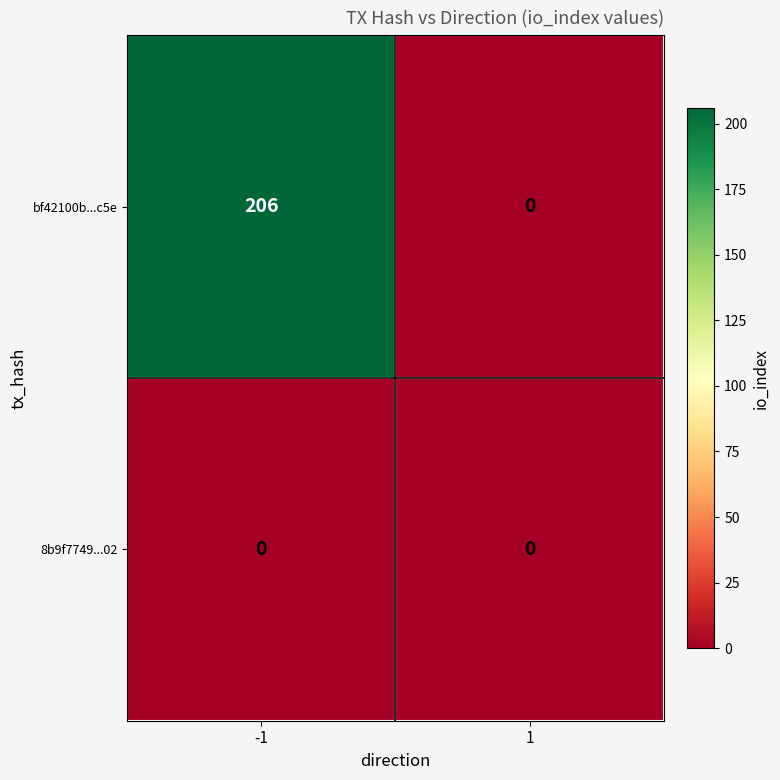

Between -1 and 1, which series saw the biggest shift?

bf42100b...c5e